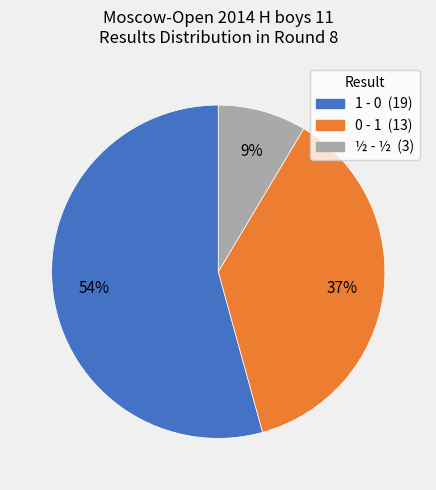

Is it true that 0 - 1 is 37% of the pie?

True